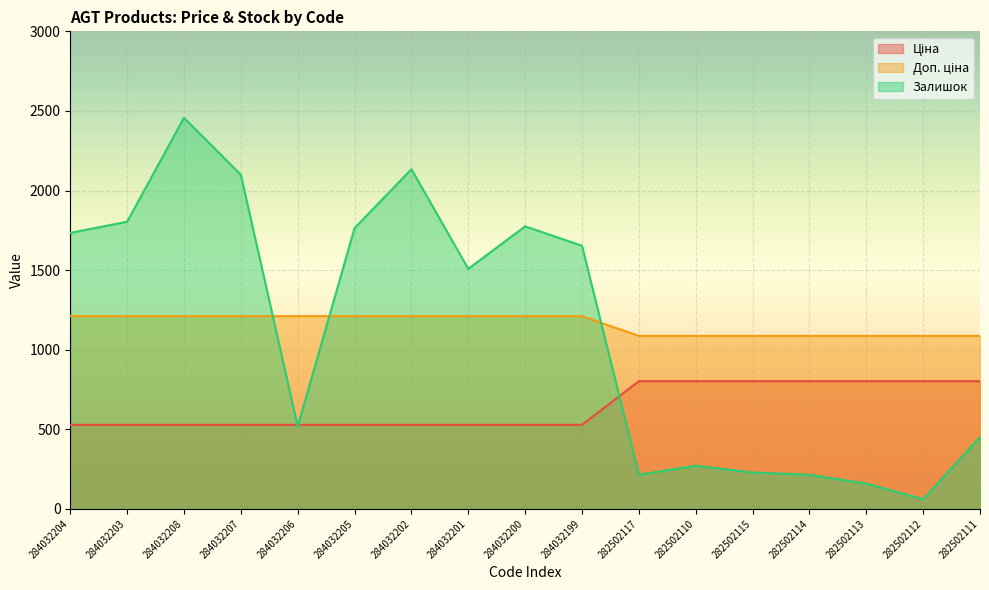

At which category does Залишок reach its first local valley?

284032206